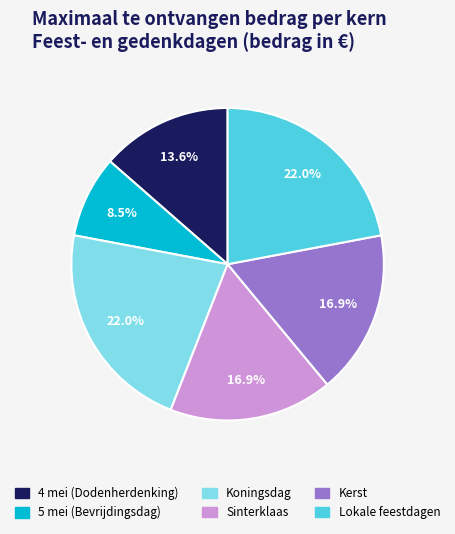

Approximately how many times larger is the value at Sinterklaas compared to Lokale feestdagen?

0.8